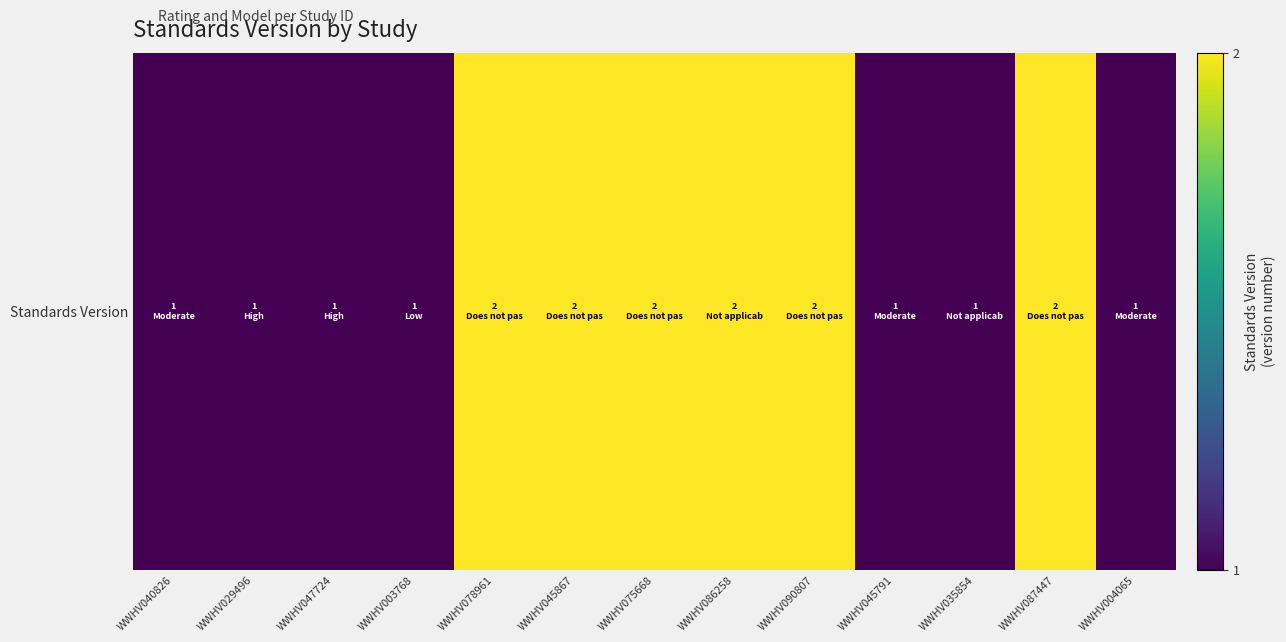

What is the change in value from WWHV045867 to WWHV035854?

-1